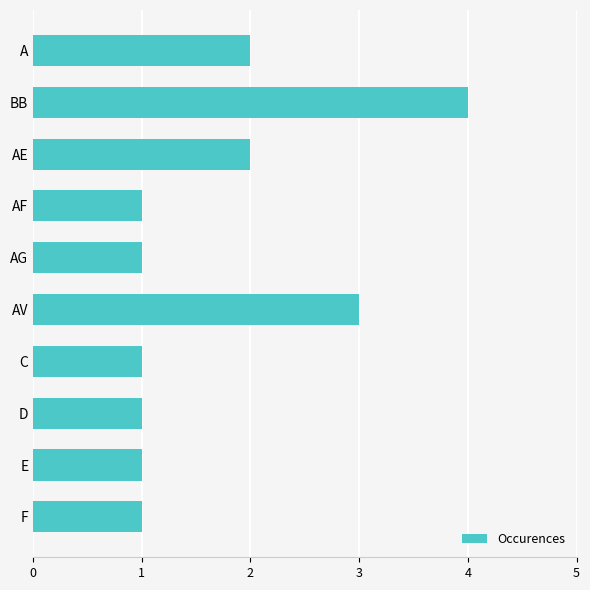

What is the change in value from C to AV?

+2